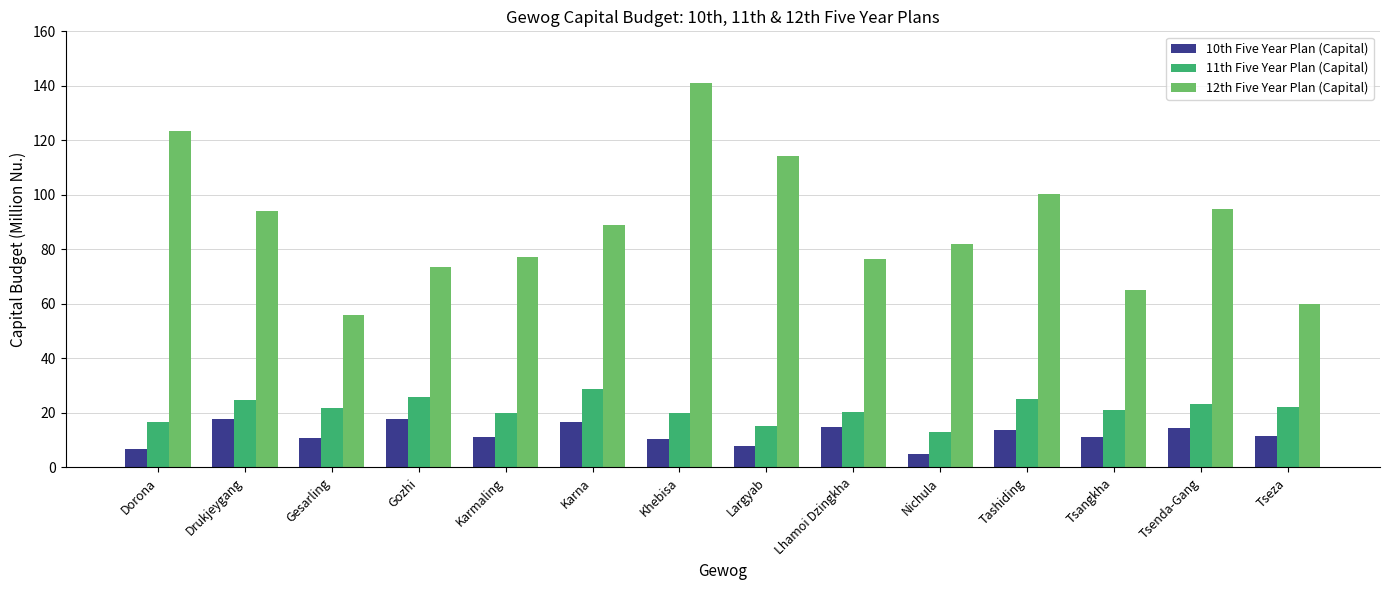

What is the minimum value shown in the chart?

4.8